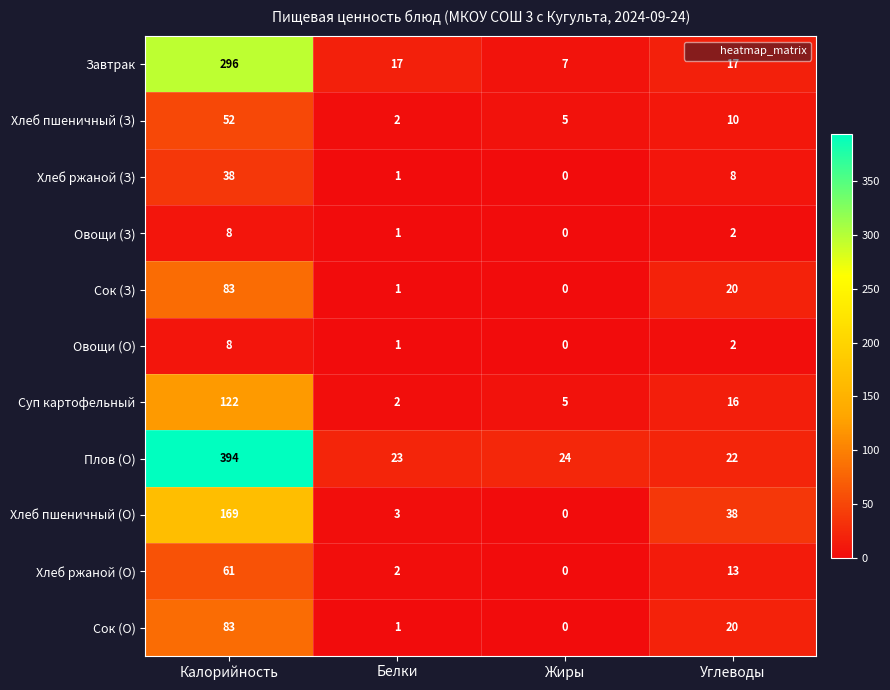

Which category has the highest value in the Суп картофельный series?

Калорийность